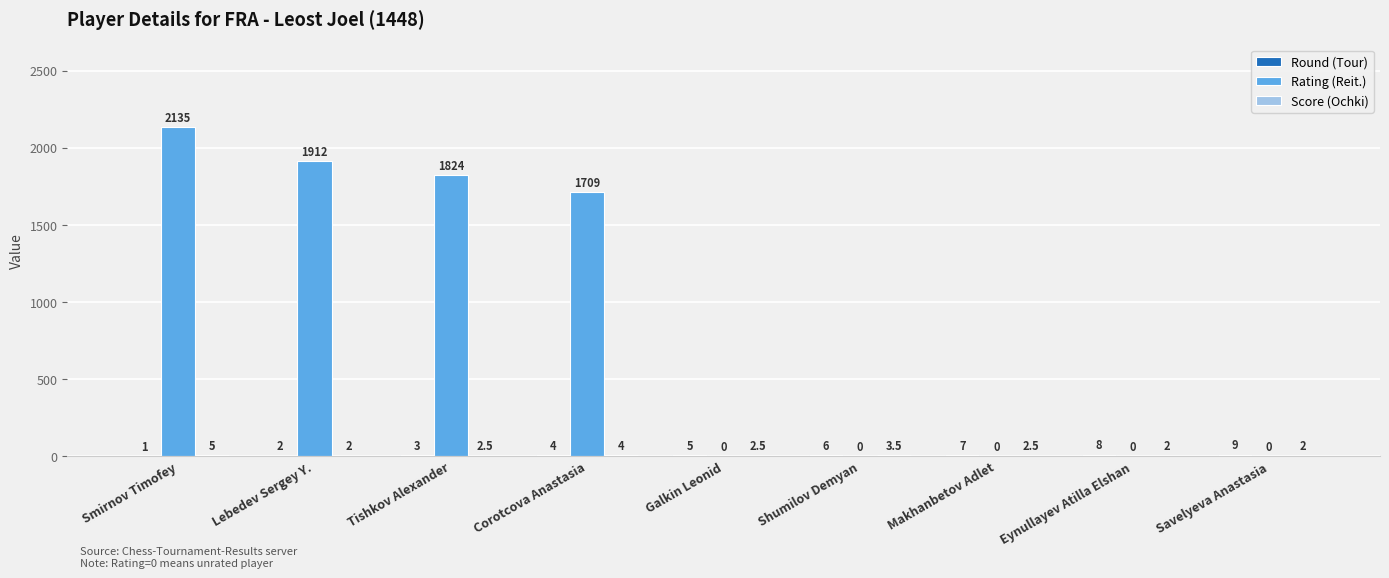

What is the sum of all Rating (Reit.) values?

7580.0